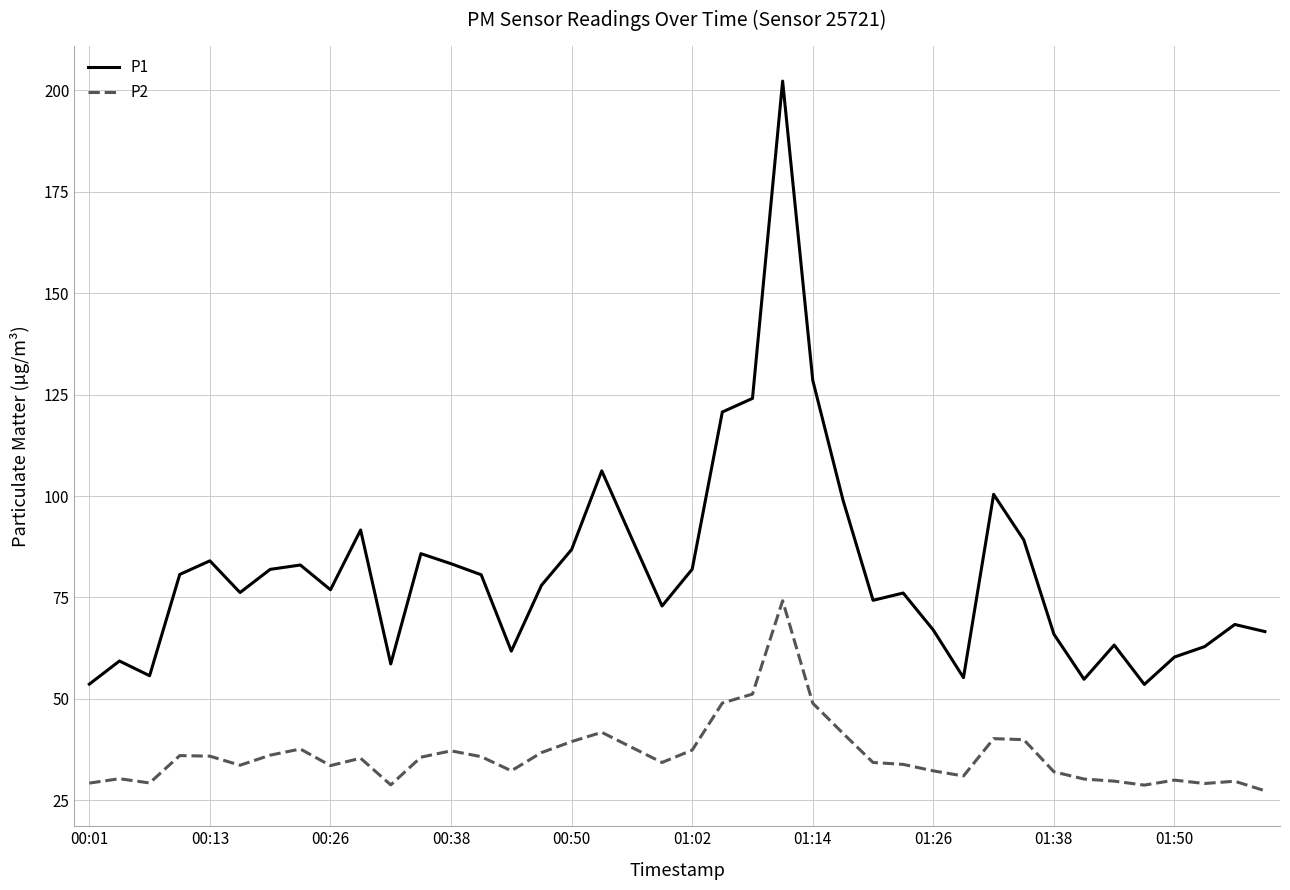

What is the difference between the maximum and minimum values in the P2 series?

46.8